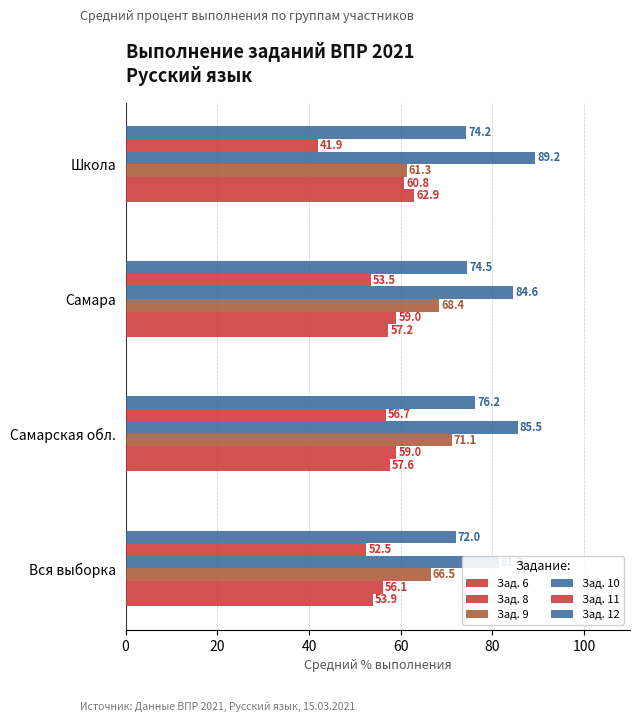

Between 40 and 0, which is larger?

40